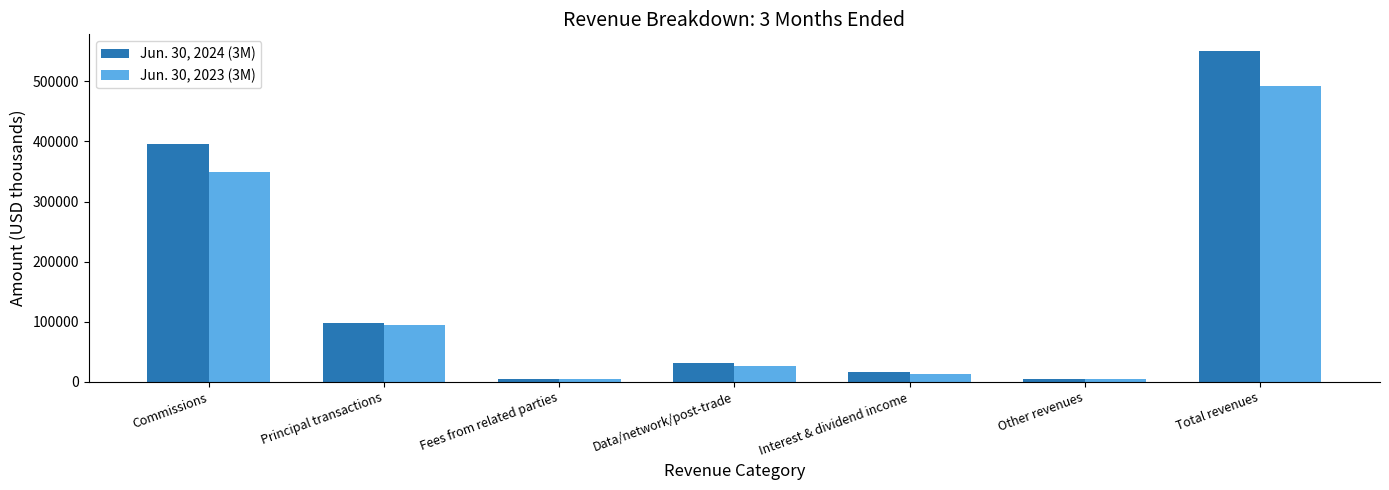

How many groups of bars are there?

7